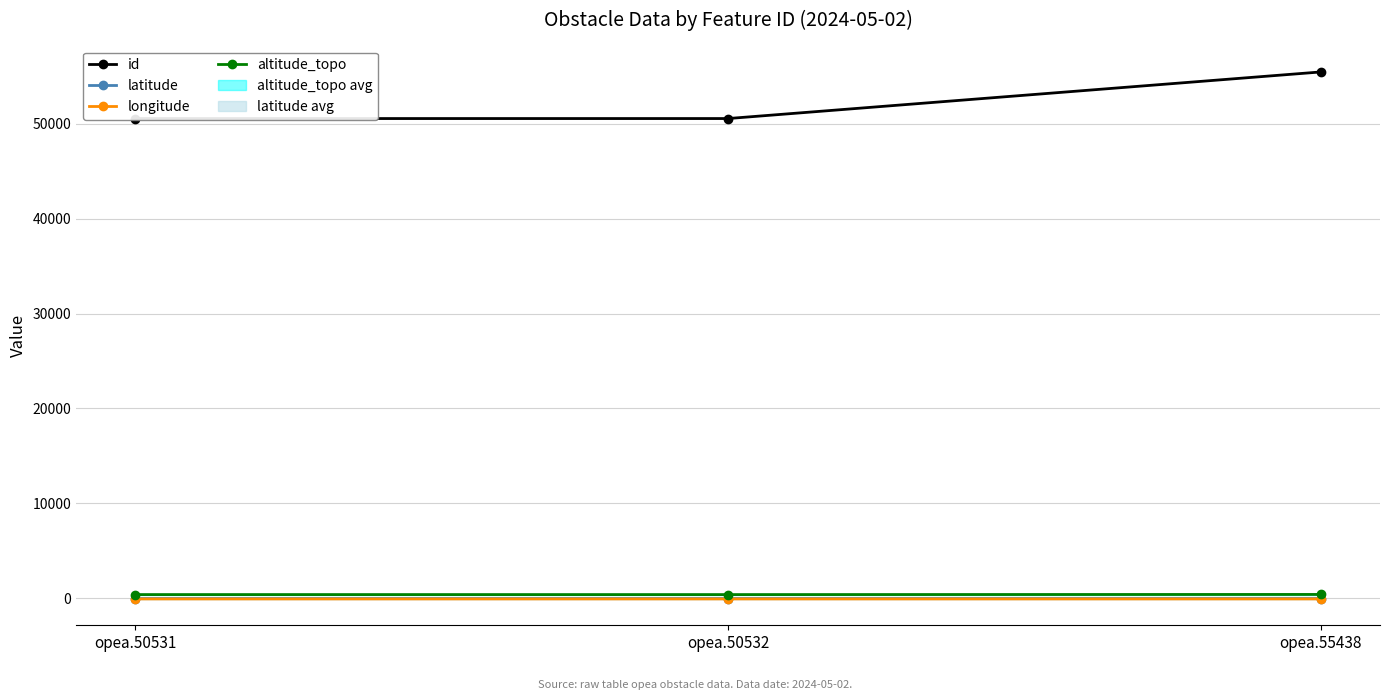

Reading left to right, list all the values displayed in this chart.

id: opea.50531=50531.0	opea.50532=50532.0	opea.55438=55438.0
latitude: opea.50531=-13.3	opea.50532=-13.3	opea.55438=-13.7
longitude: opea.50531=-52.8	opea.50532=-52.8	opea.55438=-52.5
altitude_topo: opea.50531=405.0	opea.50532=404.0	opea.55438=420.0